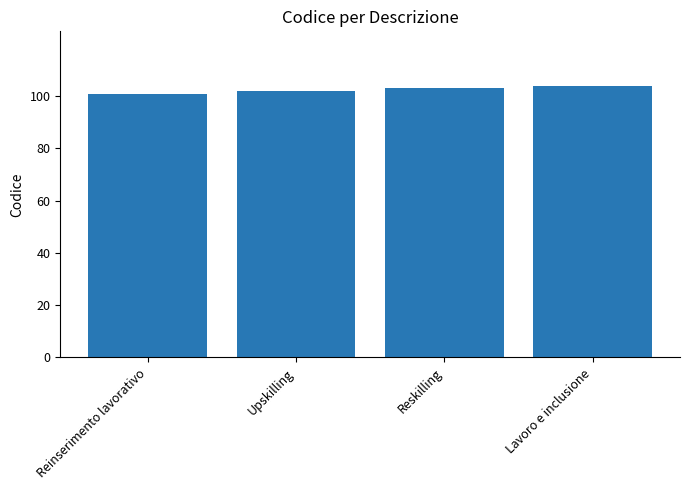

What is the change in value from Upskilling to Lavoro e inclusione?

+2